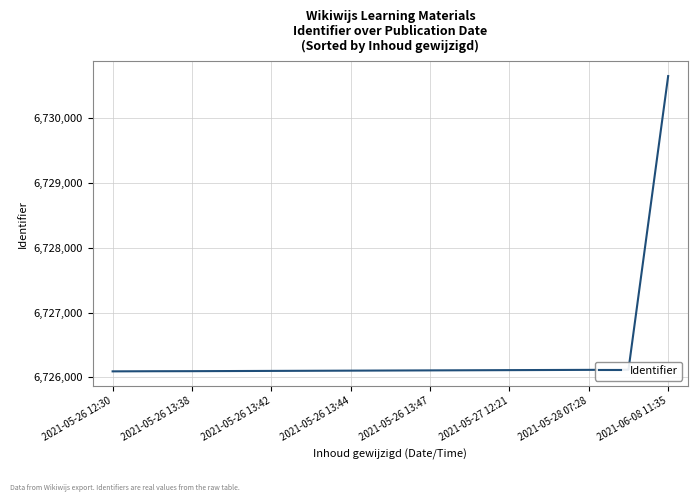

What is the difference between the second highest and minimum values?

25